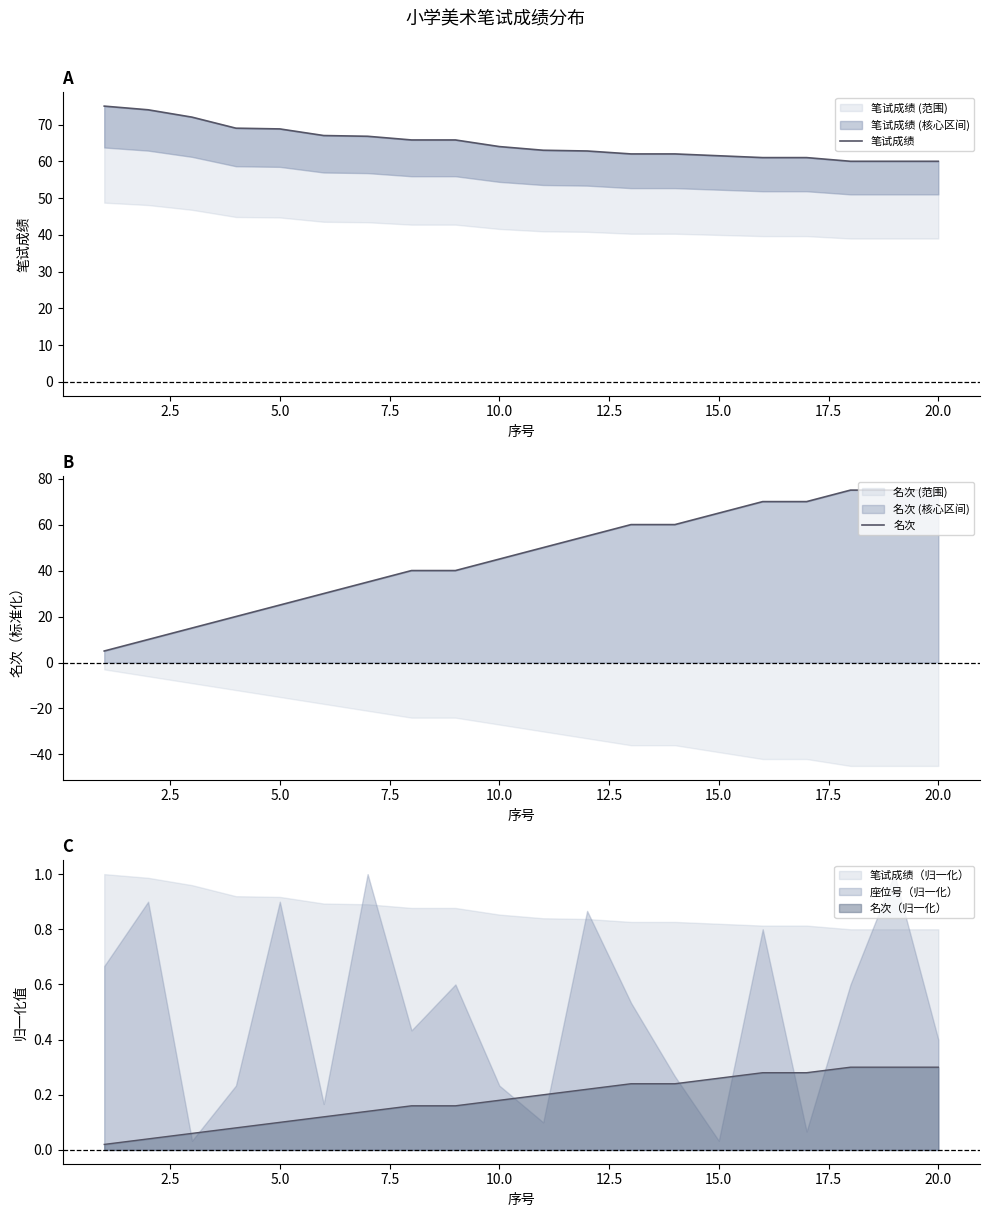

Reading right to left, transcribe all the data shown in this chart.

笔试成绩: 60.0	60.0	60.0	61.0	61.0	61.5	62.0	62.0	62.8	63.0	64.0	65.8	65.8	66.8	67.0	68.8	69.0	72.0	74.0	75.0
名次: 75.0	75.0	75.0	70.0	70.0	65.0	60.0	60.0	55.0	50.0	45.0	40.0	40.0	35.0	30.0	25.0	20.0	15.0	10.0	5.0